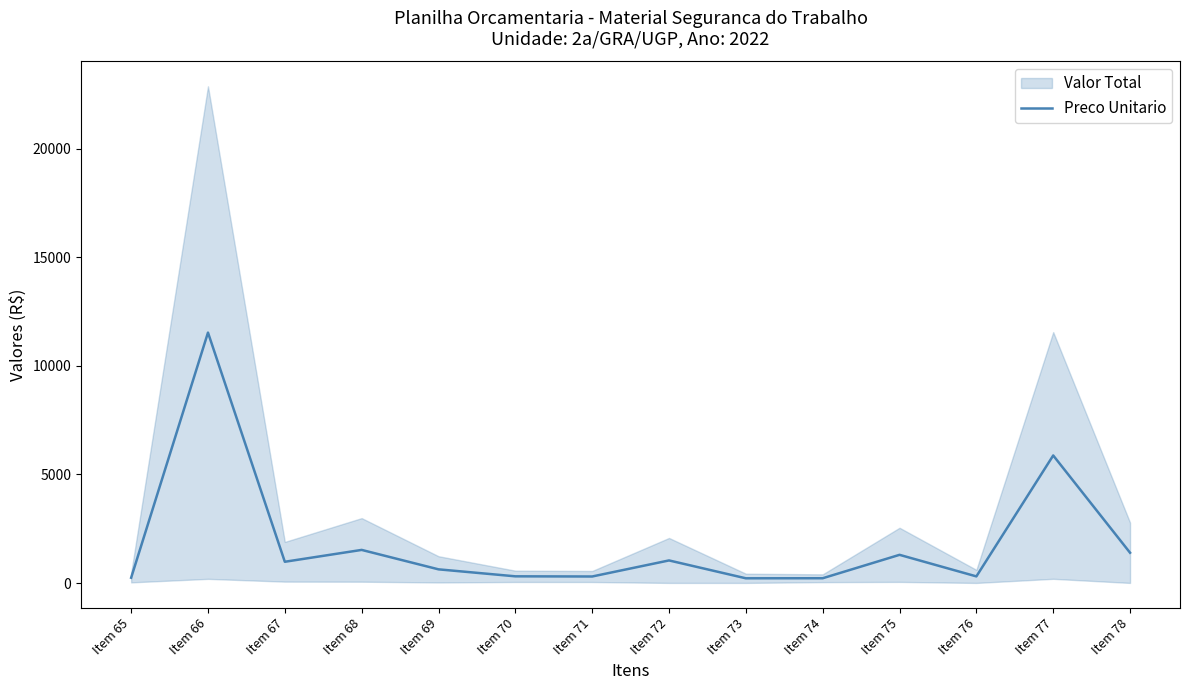

What is the value of the 9th point from the left?

216.6